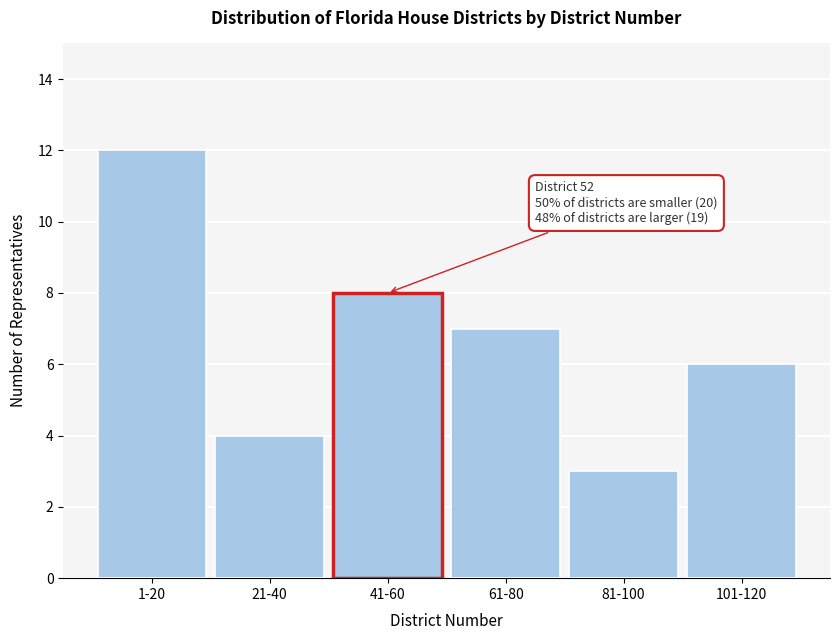

Reading left to right, list all the values displayed in this chart.

1-20=12	21-40=4	41-60=8	61-80=7	81-100=3	101-120=6